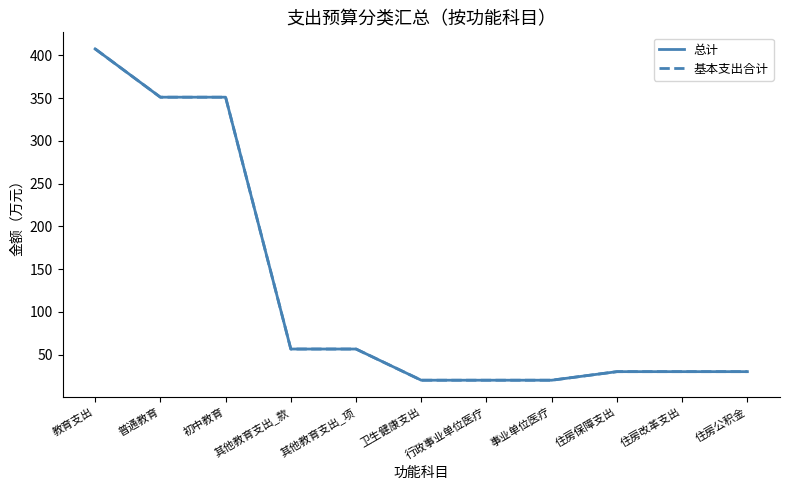

Which category has the highest value in the 总计 series?

教育支出